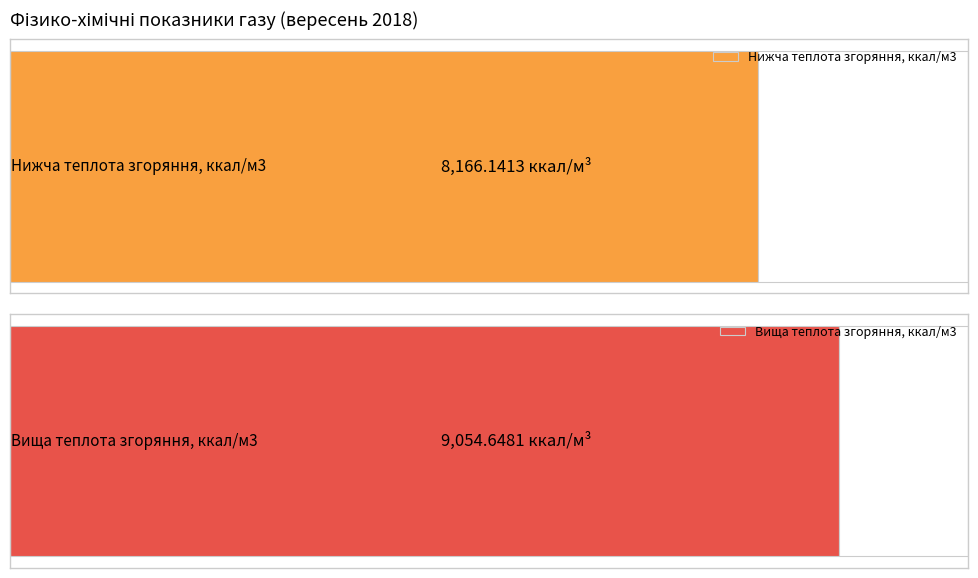

Which series changed the most between 1 and 3?

Теплота згоряння вища, ккал/м3